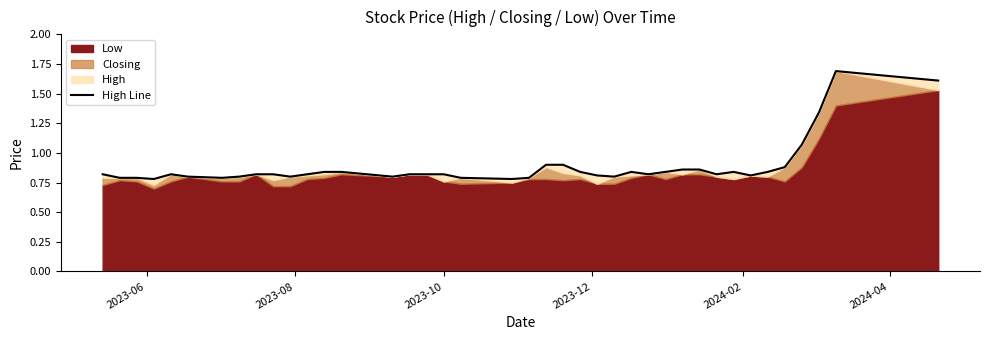

How many lines are shown in the chart?

1